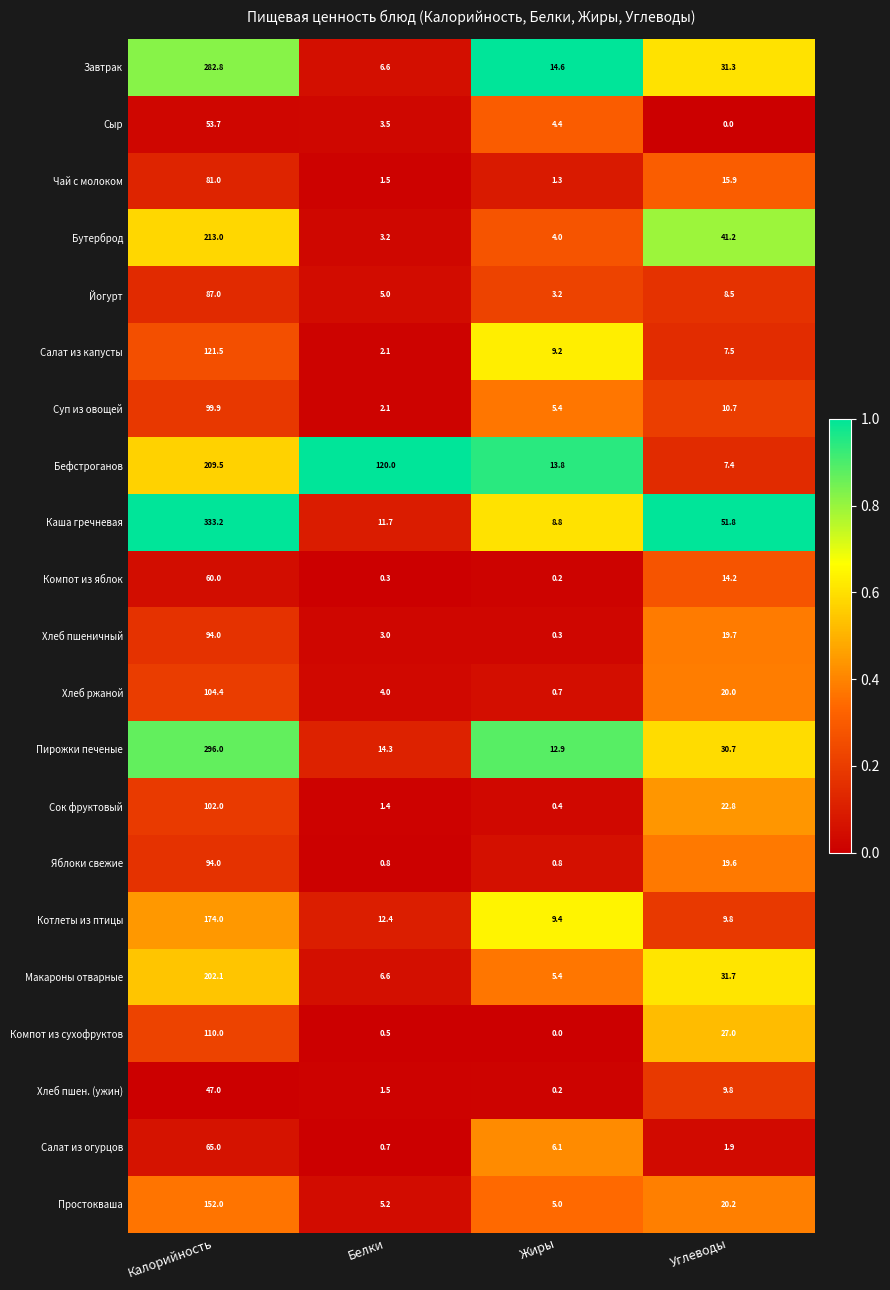

What is the sum of the Сыр values at Жиры and Белки?

7.9